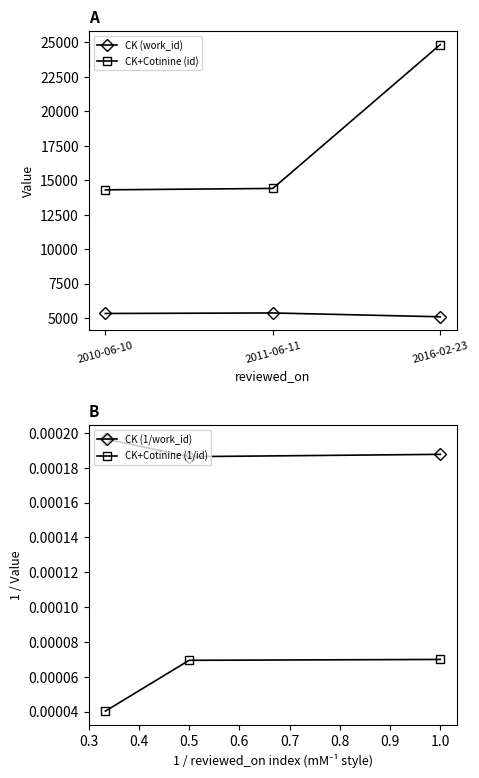

Reading left to right, transcribe all the data shown in this chart.

CK (work_id): 5328.0	5366.0	5088.0
CK+Cotinine (id): 14302.0	14404.0	24843.0
CK (1/work_id): 0.0	0.0	0.0
CK+Cotinine (1/id): 0.0	0.0	0.0